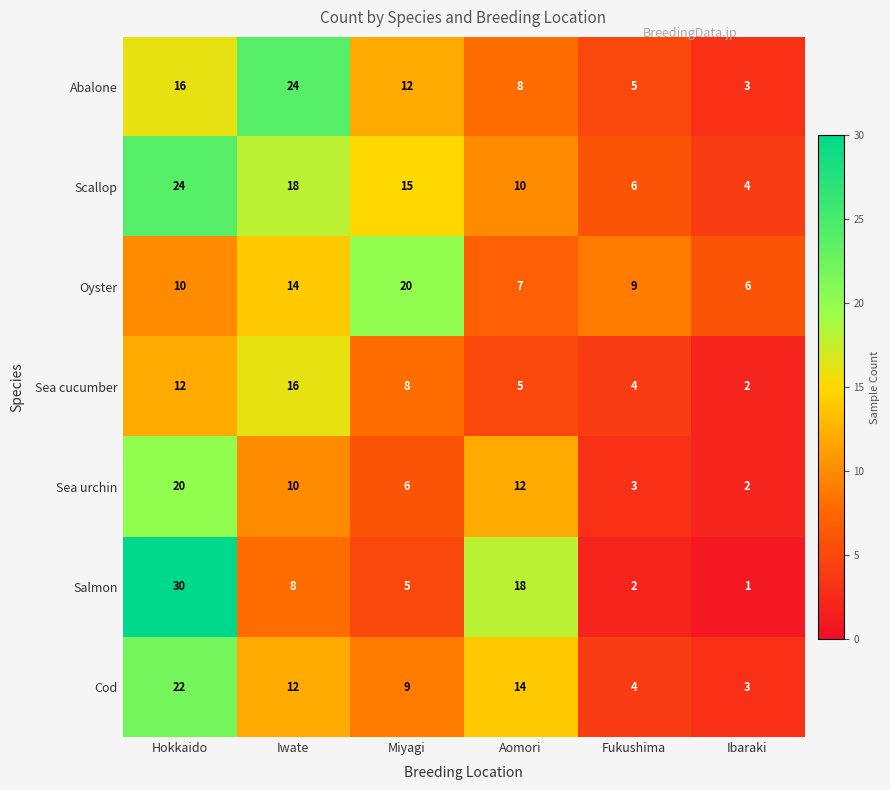

What is the maximum value shown in the chart?

30